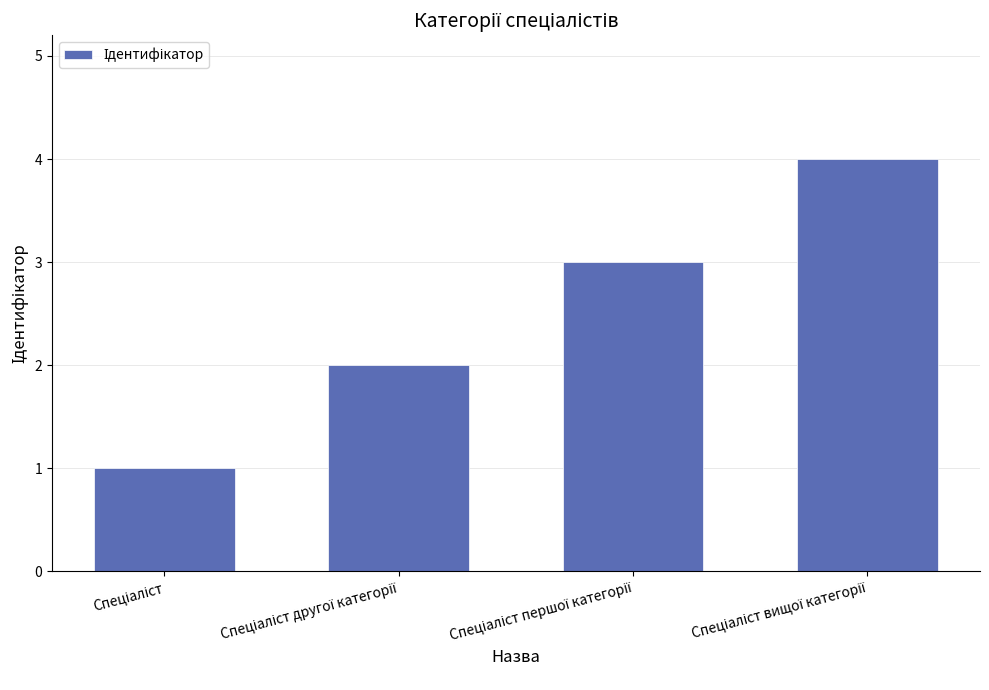

What is the maximum value shown in the chart?

4